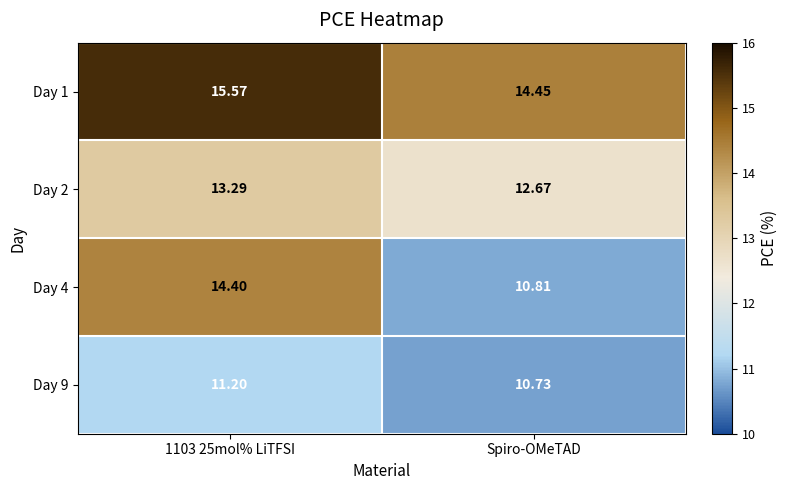

List the series in order of their peak value, highest first.

Day 1, Day 4, Day 2, Day 9